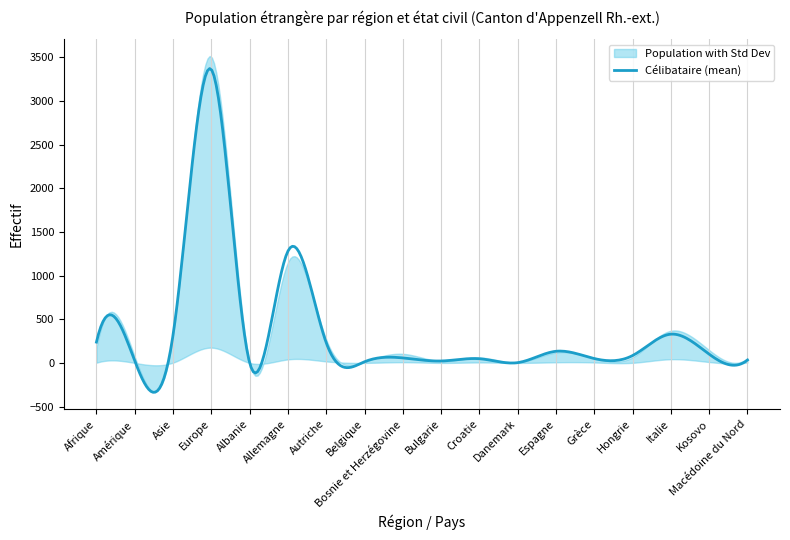

List the labels in order of Célibataire value, largest first.

Europe, Allemagne, Italie, Asie, Afrique, Autriche, Espagne, Kosovo, Hongrie, Bosnie et Herzégovine, Grèce, Croatie, Macédoine du Nord, Amérique, Bulgarie, Belgique, Danemark, Albanie